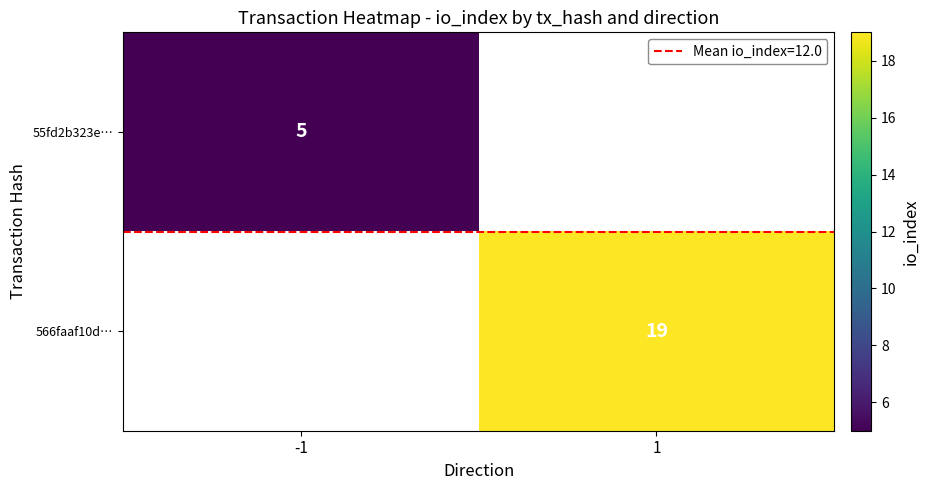

Is the value of 566faaf10d… at -1 greater than the value of 55fd2b323e… at -1?

No